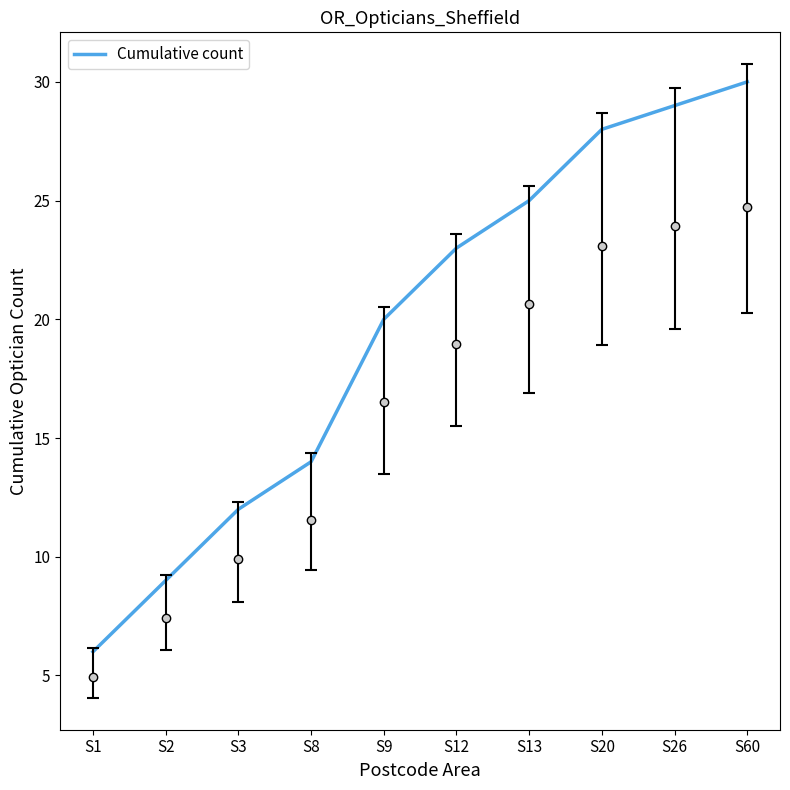

Does the chart display data point markers on the line(s)?

No